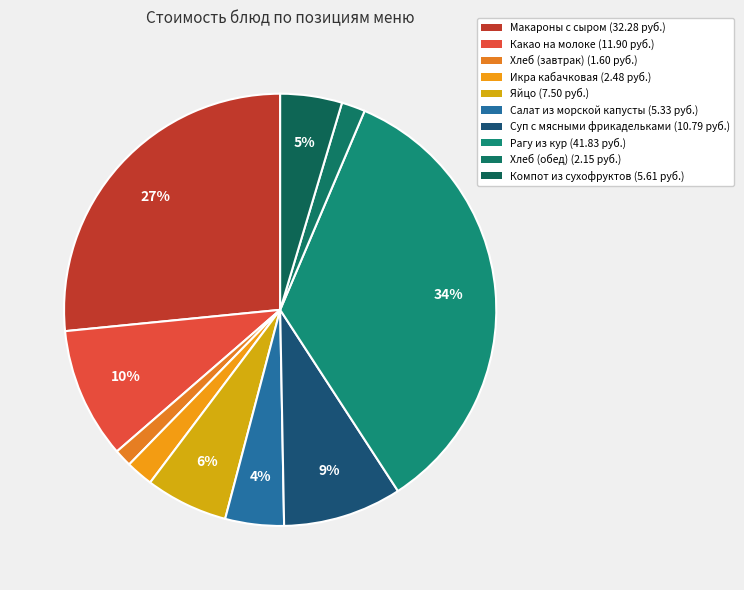

How many slices are in this pie chart?

10